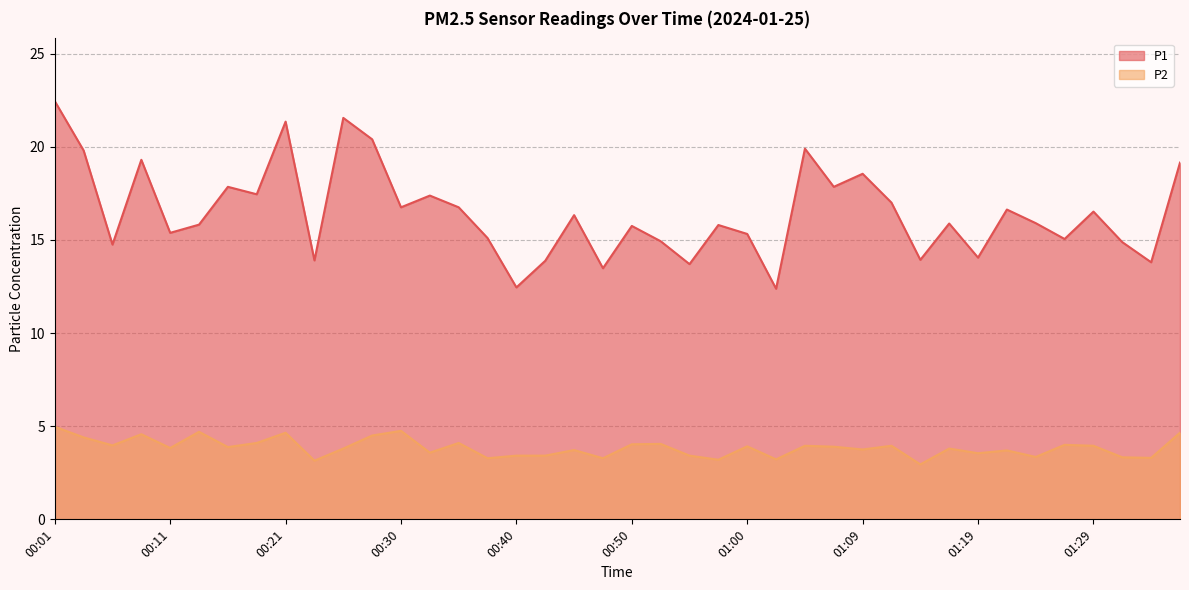

What is the sum of the P2 values at 00:45 and 01:14?

6.7